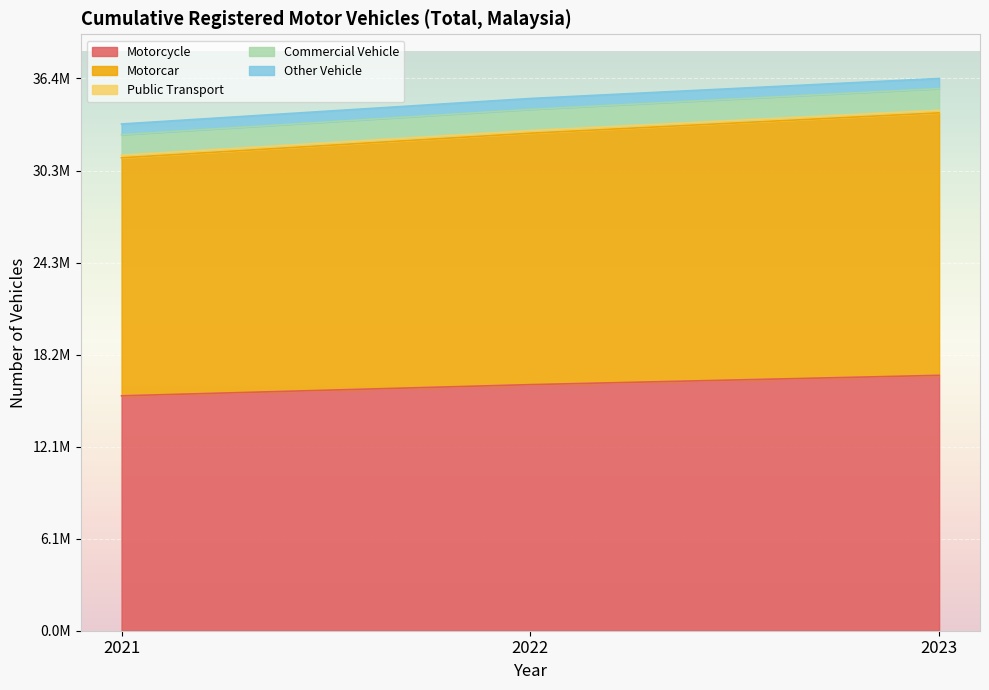

What is the value of the Motorcar point at the 3rd from the left?

34319578